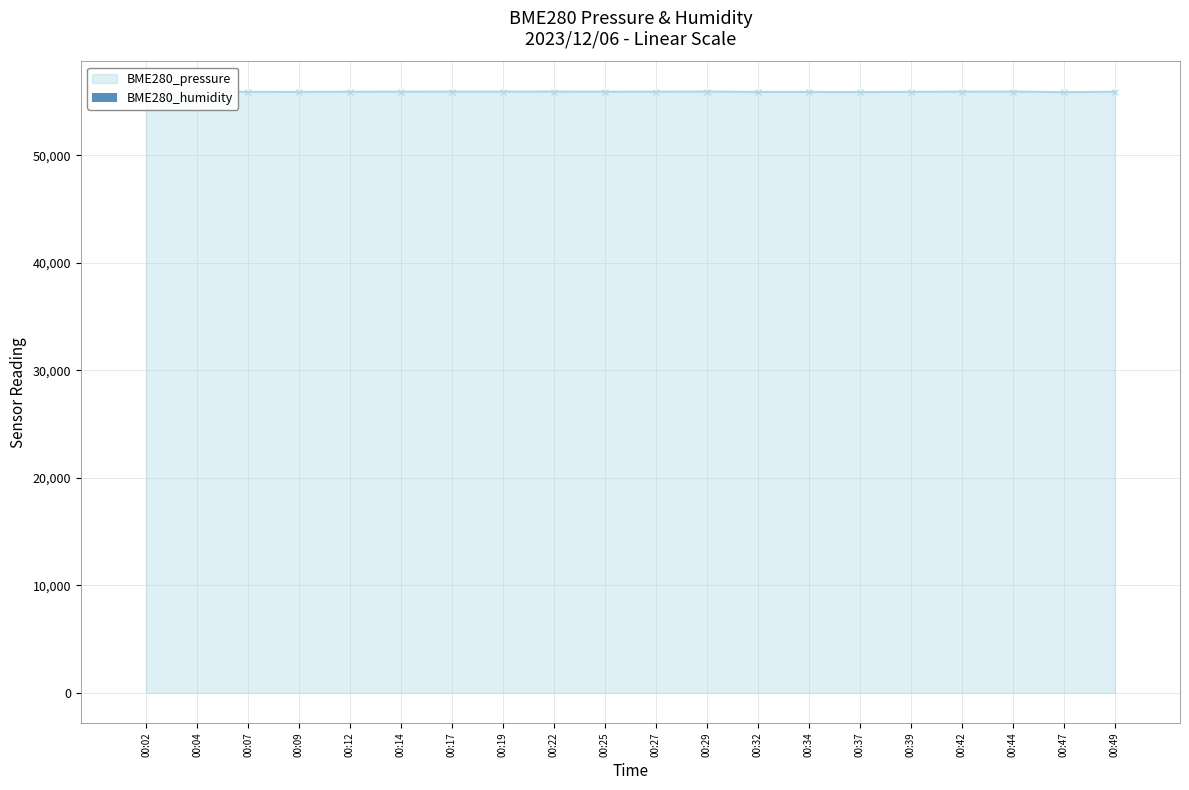

What is the minimum value shown in the chart?

55886.1